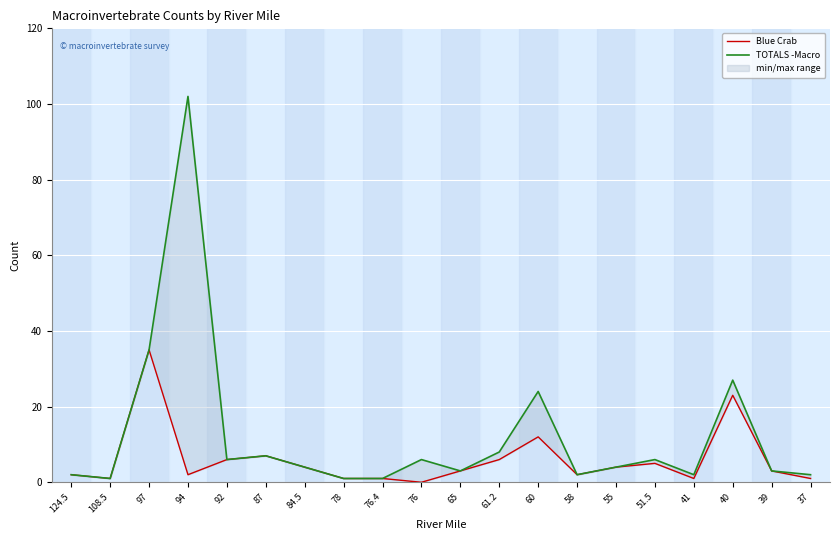

True or false: TOTALS -Macro has a value of 0 at 108.5.

False